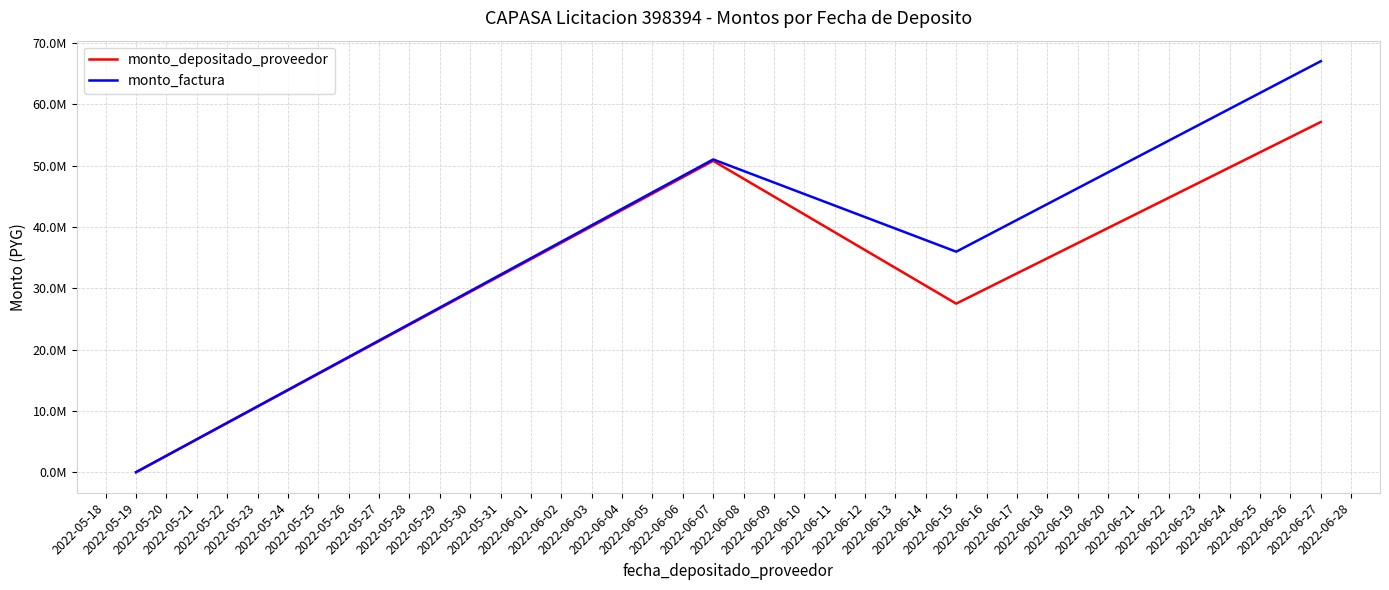

Does the chart have visible grid lines?

Yes